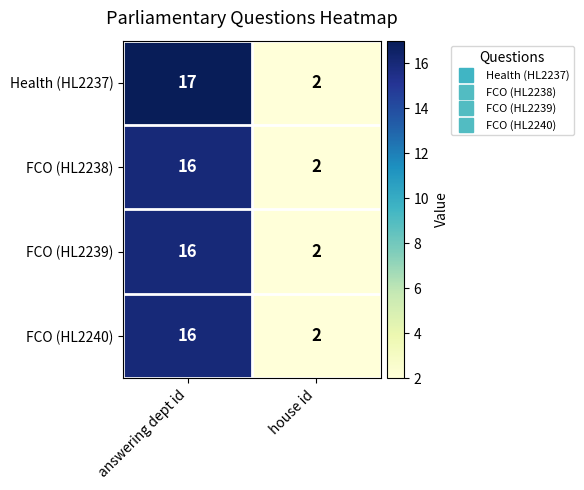

What is the minimum value shown in the chart?

2